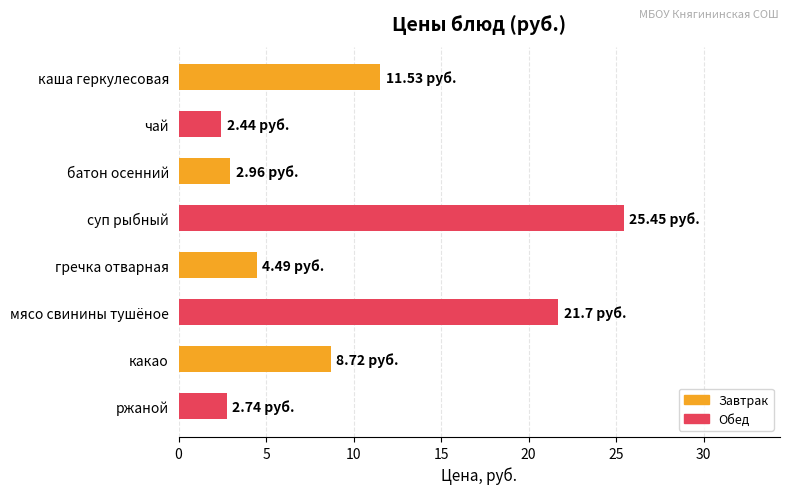

How many data points are less than 8?

4